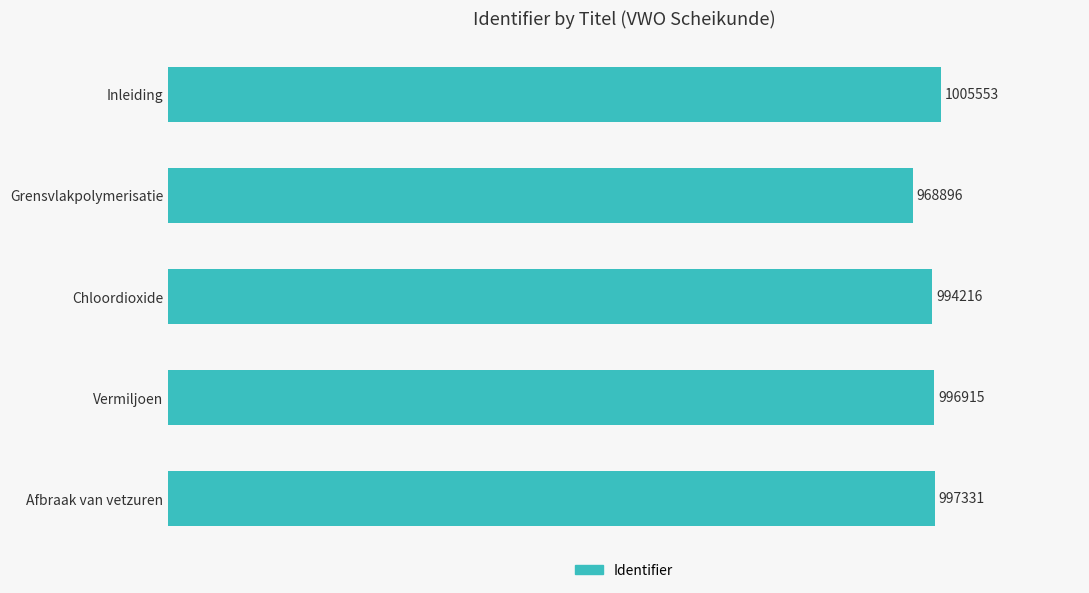

Are the bars horizontal?

Yes